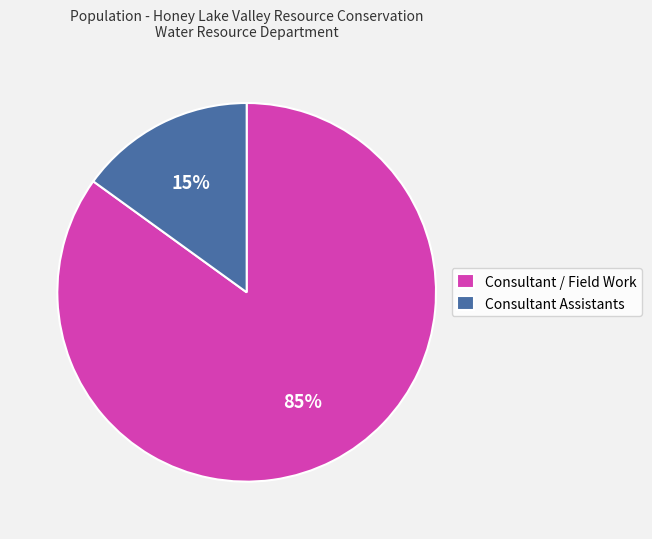

What percentage is the Consultant Assistants slice, to the nearest percent?

15%